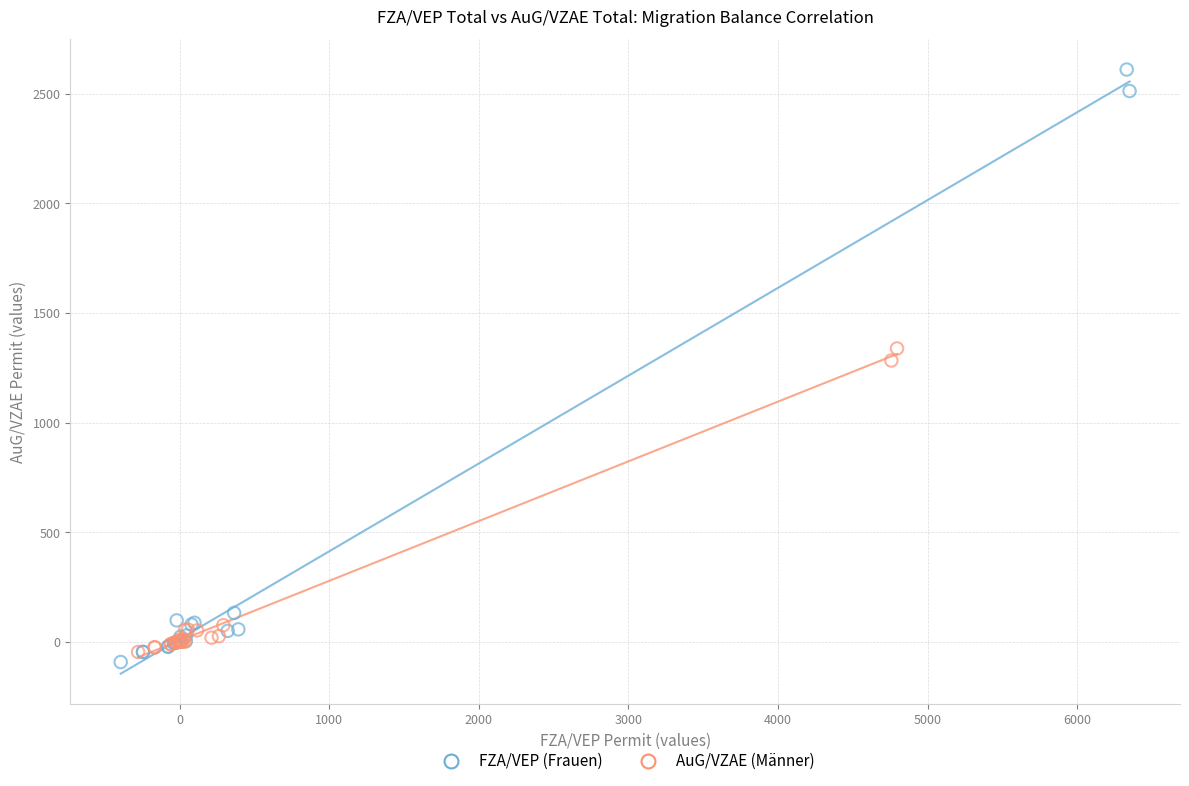

Which series has the widest spread of Y values?

FZA/VEP (Frauen)